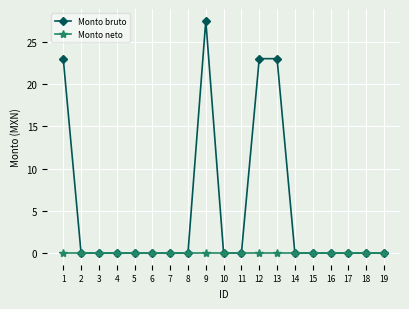

Which series has the largest total across all categories?

Monto bruto